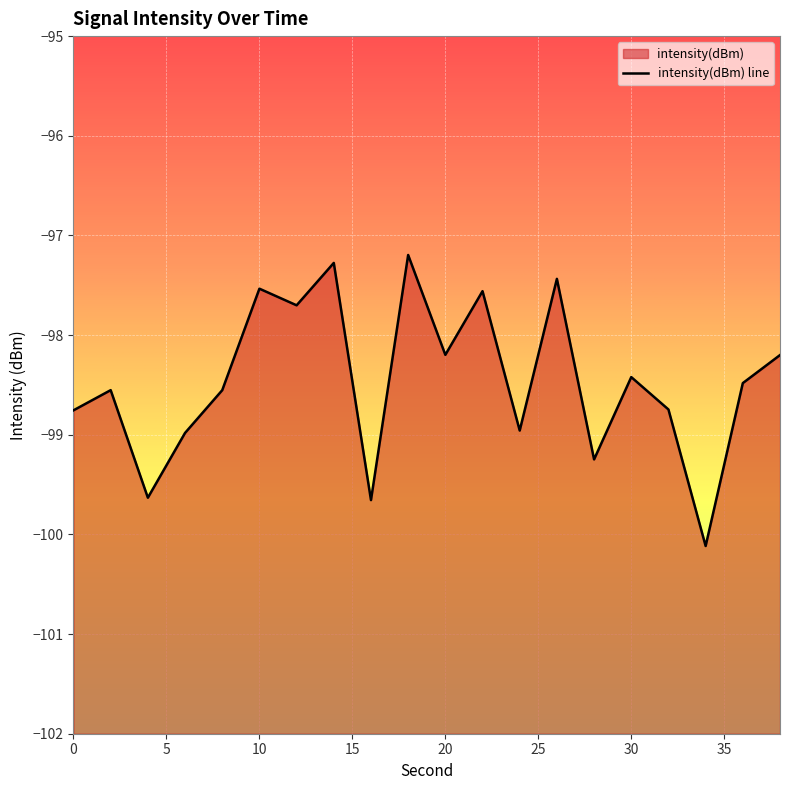

Reading left to right, list all the values displayed in this chart.

-98.8	-98.6	-99.6	-99.0	-98.6	-97.5	-97.7	-97.3	-99.7	-97.2	-98.2	-97.6	-99.0	-97.4	-99.2	-98.4	-98.7	-100.1	-98.5	-98.2